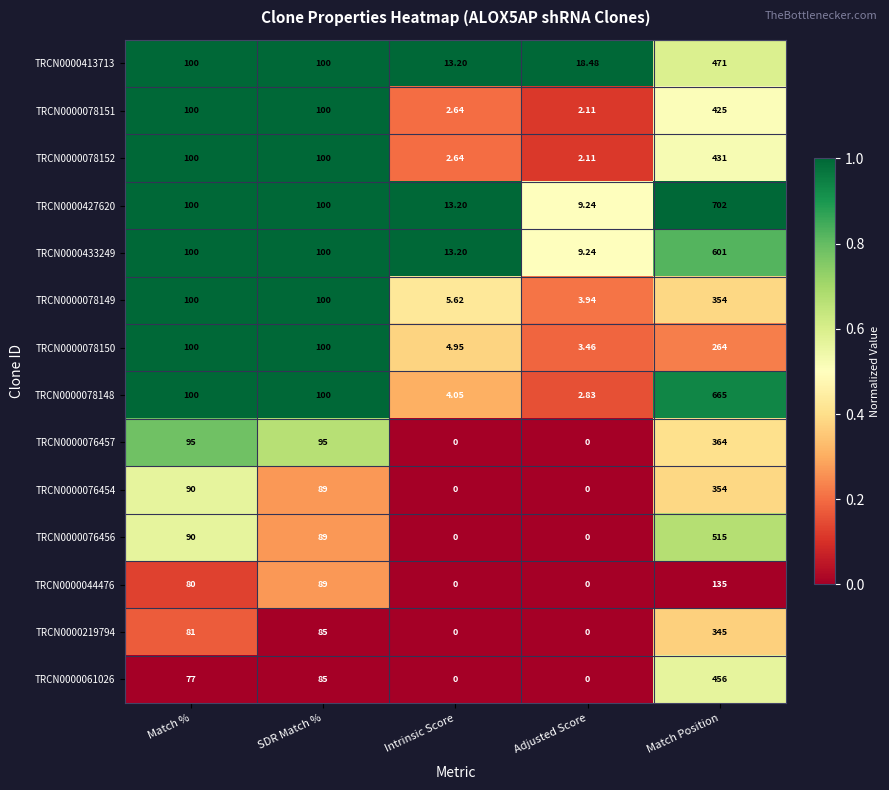

Which category has the highest value in the TRCN0000078149 series?

Match Position